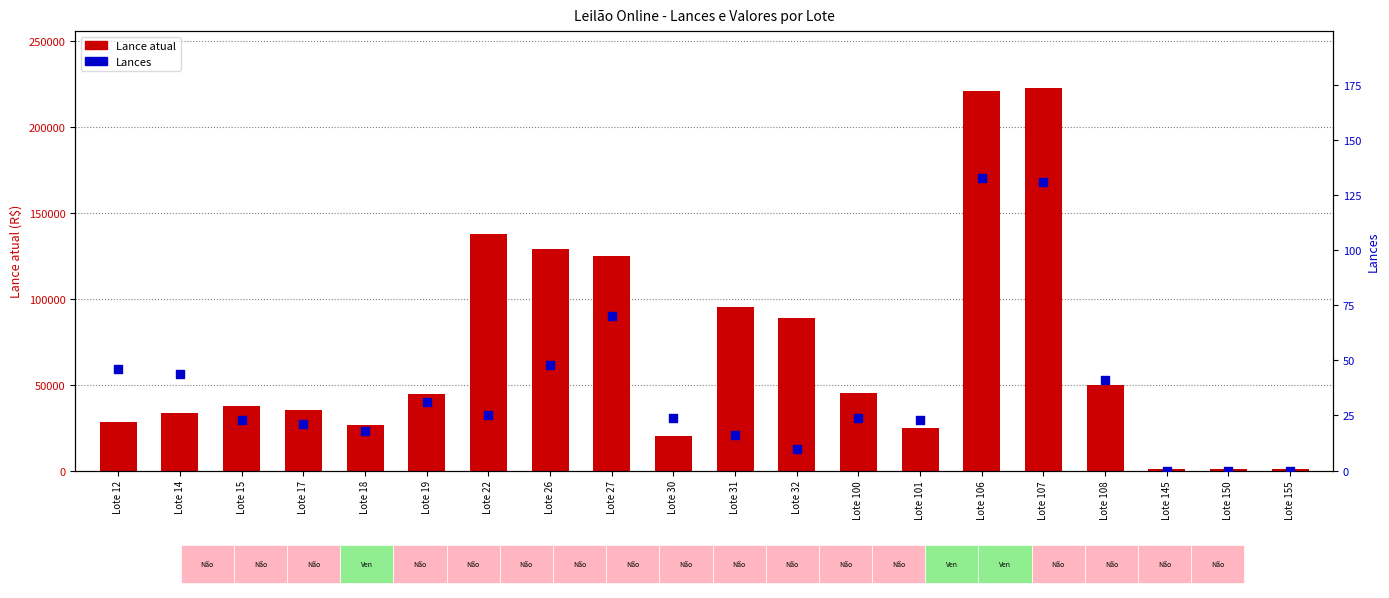

Is the value of Lances at Lote 107 greater than the value of Lance atual at Lote 18?

No